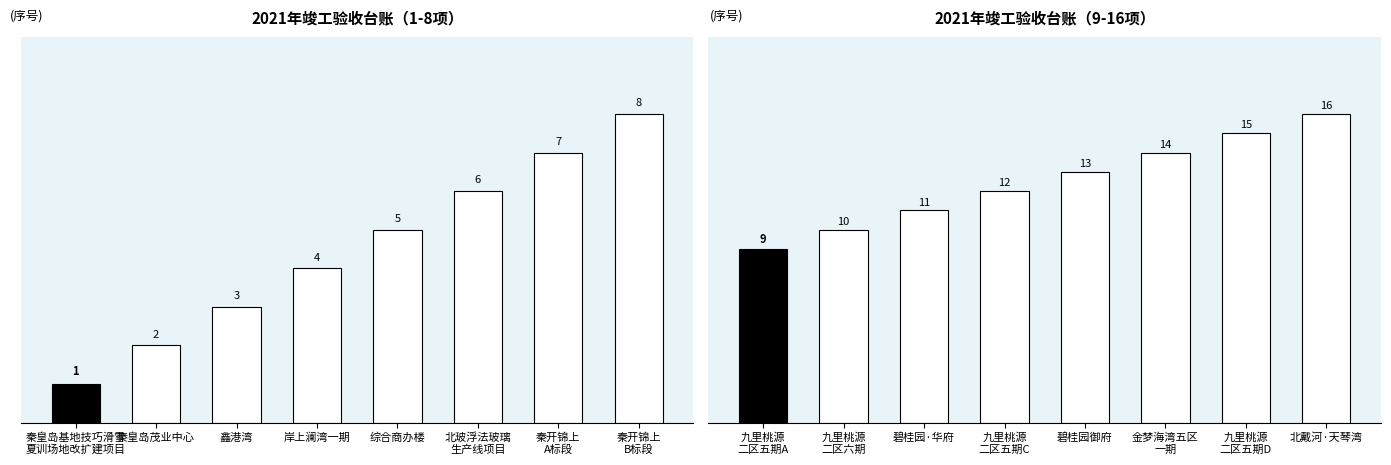

List the labels in order of value, largest first.

北戴河·天琴湾, 九里桃源 二区五期D, 金梦海湾五区 一期, 碧桂园御府, 九里桃源 二区五期C, 碧桂园·华府, 九里桃源 二区六期, 九里桃源 二区五期A